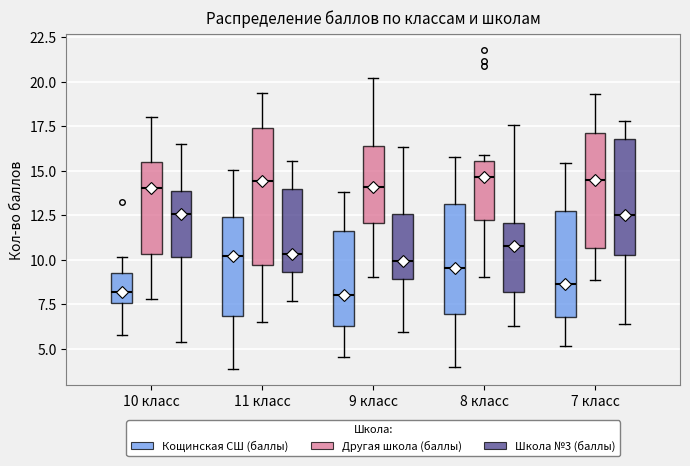

Reading left to right, transcribe this box plot: for each box, give where its median line is, the range the box spans, and where its two whiskers end, as read against the y-axis. The values are not printed on the chart, so give them approximately, as read against the axis.

10 класс (Кощинская СШ (баллы)): median 8.0, box 7.5 to 9.5, whiskers 6.0 to 10.0
10 класс (Другая школа (баллы)): median 14.0, box 10.5 to 15.5, whiskers 8.0 to 18.0
10 класс (Школа №3 (баллы)): median 12.5, box 10.0 to 14.0, whiskers 5.5 to 16.5
11 класс (Кощинская СШ (баллы)): median 10.0, box 7.0 to 12.5, whiskers 4.0 to 15.0
11 класс (Другая школа (баллы)): median 14.5, box 9.5 to 17.5, whiskers 6.5 to 19.5
11 класс (Школа №3 (баллы)): median 10.5, box 9.5 to 14.0, whiskers 7.5 to 15.5
9 класс (Кощинская СШ (баллы)): median 8.0, box 6.5 to 11.5, whiskers 4.5 to 14.0
9 класс (Другая школа (баллы)): median 14.0, box 12.0 to 16.5, whiskers 9.0 to 20.0
9 класс (Школа №3 (баллы)): median 10.0, box 9.0 to 12.5, whiskers 6.0 to 16.5
8 класс (Кощинская СШ (баллы)): median 9.5, box 7.0 to 13.0, whiskers 4.0 to 16.0
8 класс (Другая школа (баллы)): median 14.5, box 12.0 to 15.5, whiskers 9.0 to 16.0
8 класс (Школа №3 (баллы)): median 11.0, box 8.0 to 12.0, whiskers 6.5 to 17.5
7 класс (Кощинская СШ (баллы)): median 8.5, box 7.0 to 12.5, whiskers 5.0 to 15.5
7 класс (Другая школа (баллы)): median 14.5, box 10.5 to 17.0, whiskers 9.0 to 19.5
7 класс (Школа №3 (баллы)): median 12.5, box 10.5 to 17.0, whiskers 6.5 to 18.0